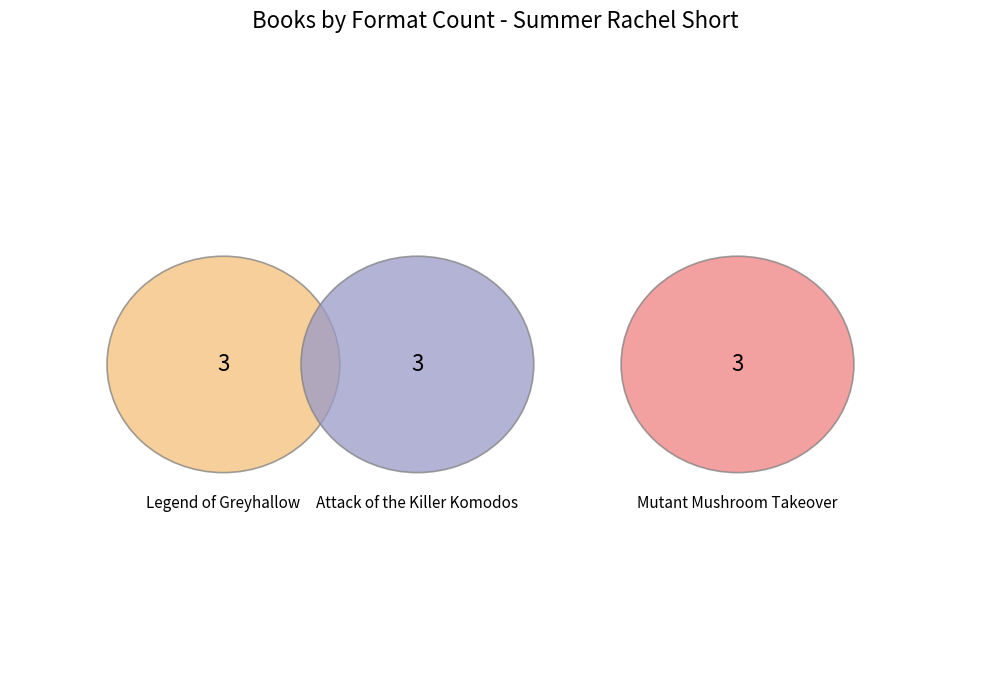

To the nearest percent, what is the average slice percentage?

33%